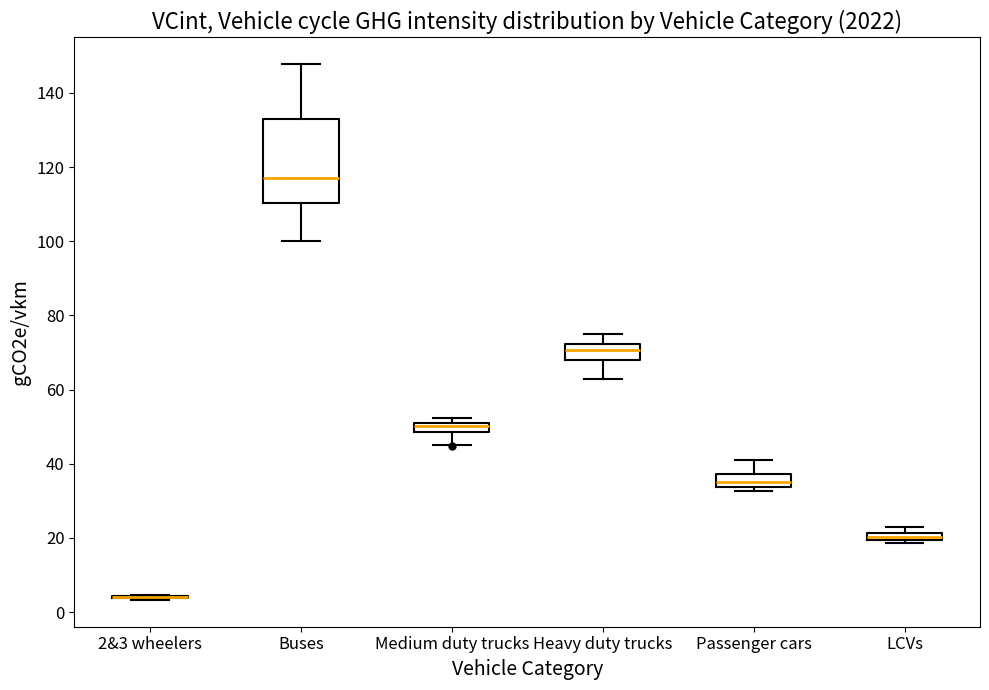

Where does the median line of the box for Passenger cars sit on the y-axis? The values are not printed on the chart, so give them approximately, as read against the axis.

36